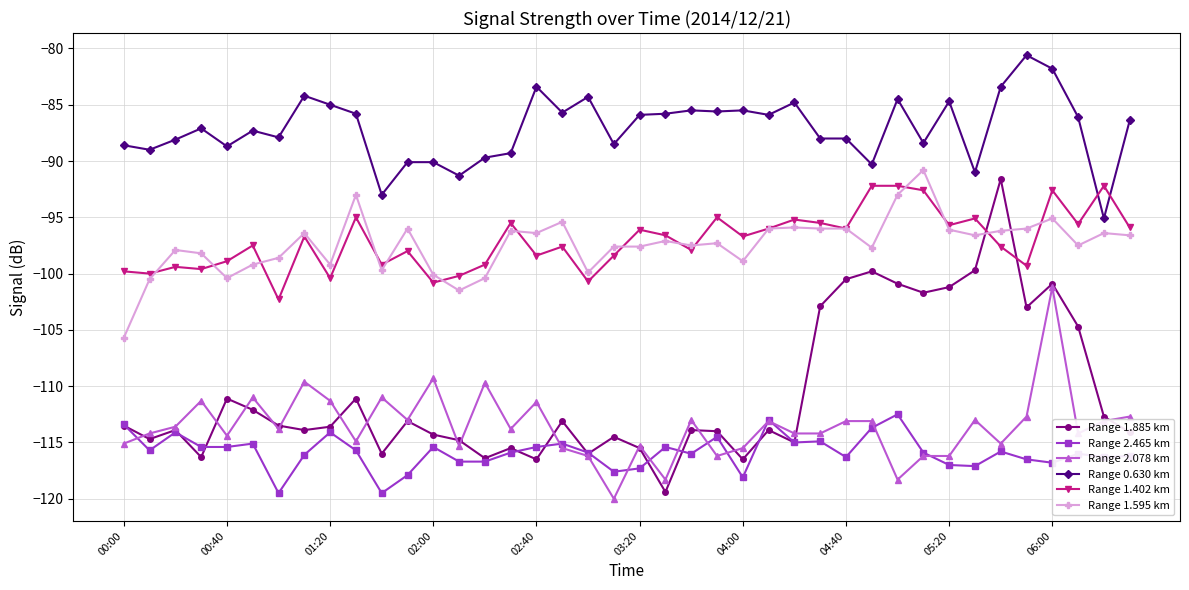

What are all the series names shown in the legend?

Range 1.885 km, Range 2.465 km, Range 2.078 km, Range 0.630 km, Range 1.402 km, Range 1.595 km